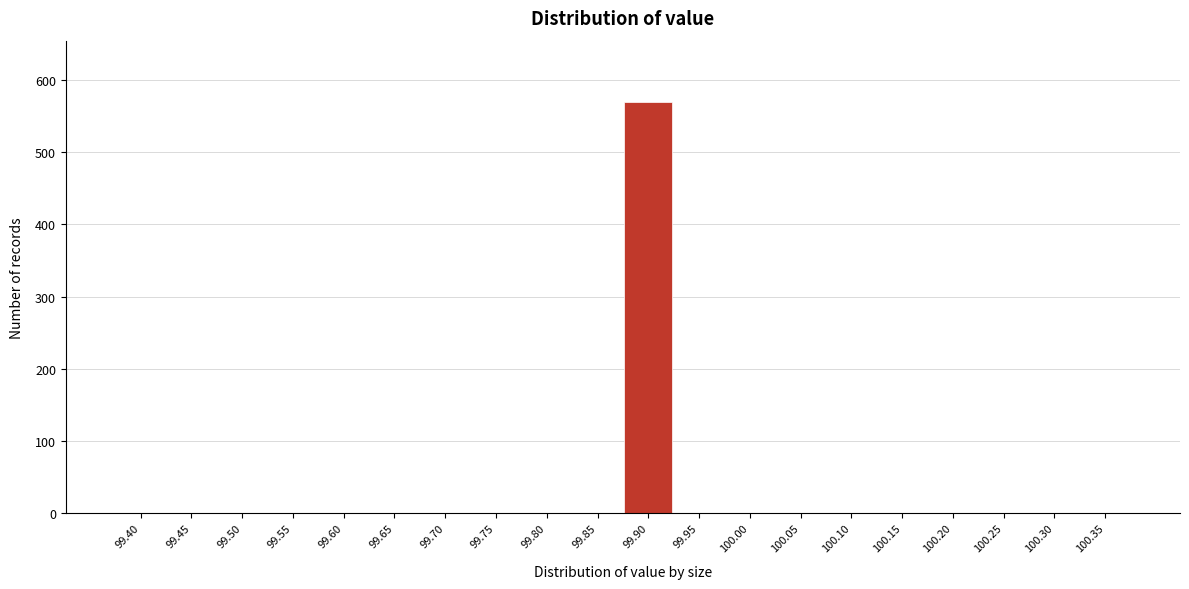

Reading left to right, what are all the values shown in this chart?

99.40=0	99.45=0	99.50=0	99.55=0	99.60=0	99.65=0	99.70=0	99.75=0	99.80=0	99.85=0	99.90=569	99.95=0	100.00=0	100.05=0	100.10=0	100.15=0	100.20=0	100.25=0	100.30=0	100.35=0